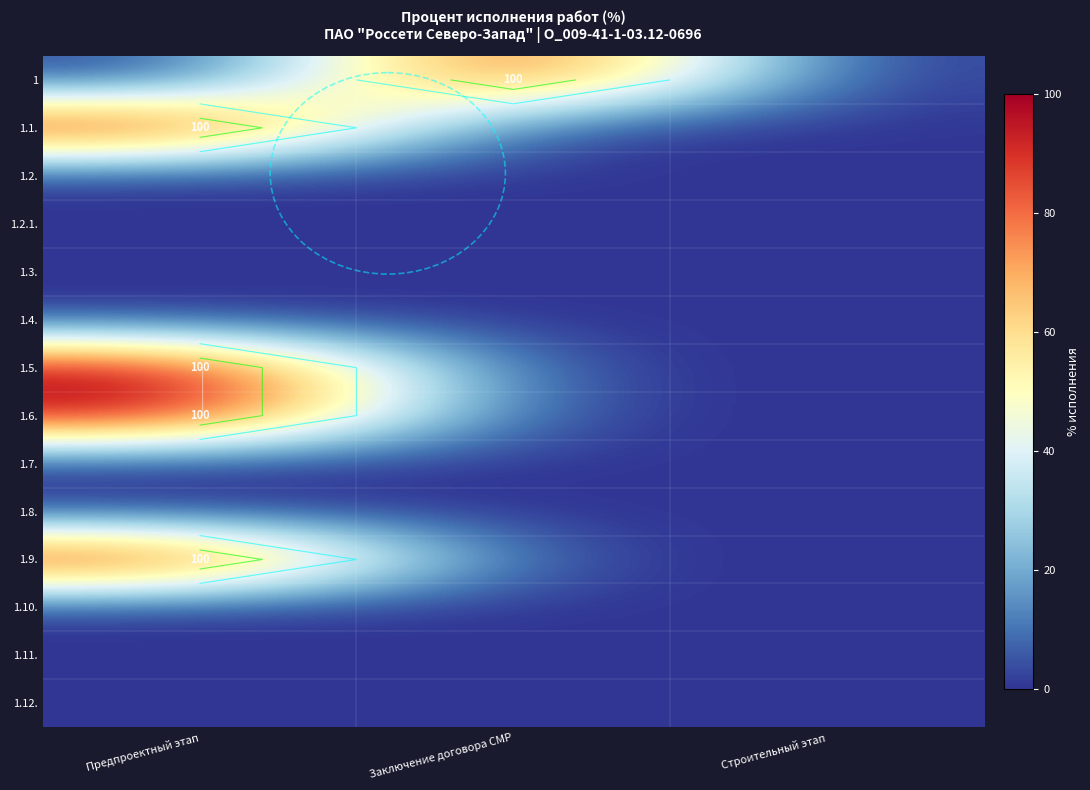

What is the average value of the 1.1. series?

33